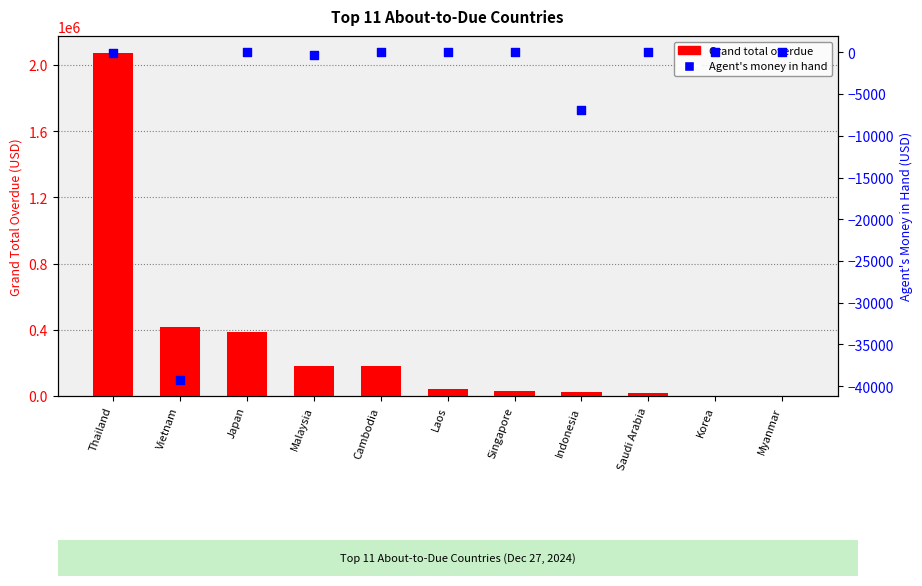

What are all the series names shown in the legend?

Grand total overdue, Agent's money in hand